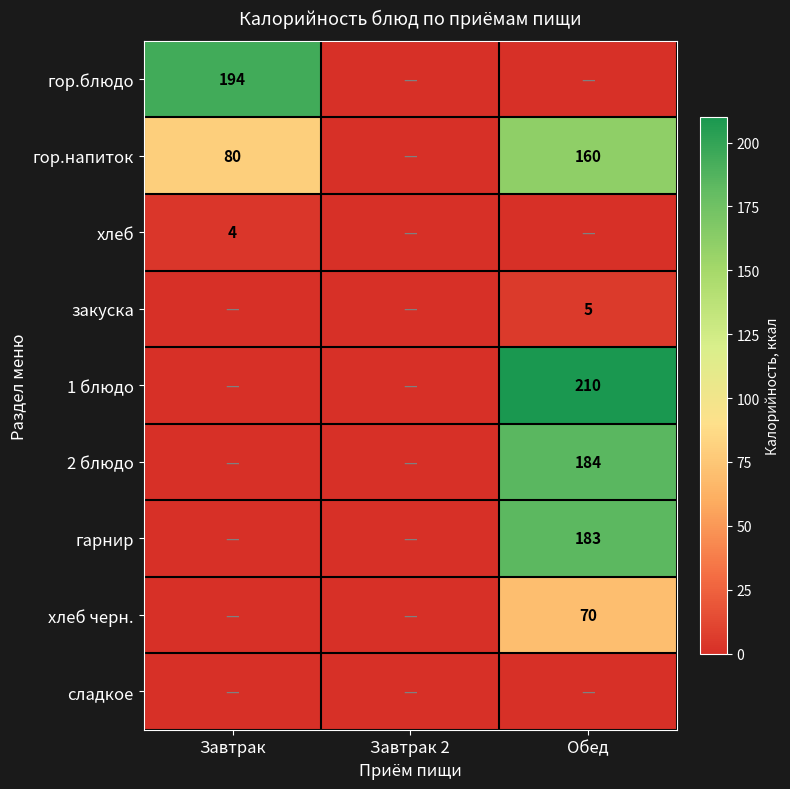

Is the value of хлеб at Завтрак greater than the value of хлеб черн. at Обед?

No